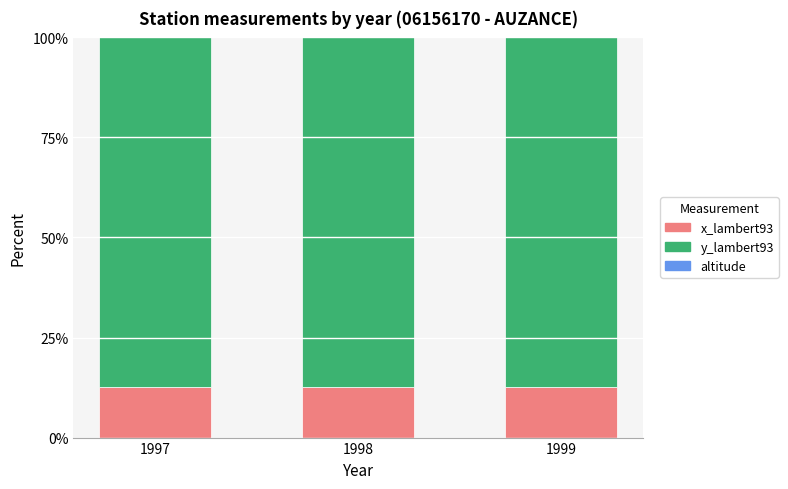

Does the chart contain stacked bars?

Yes